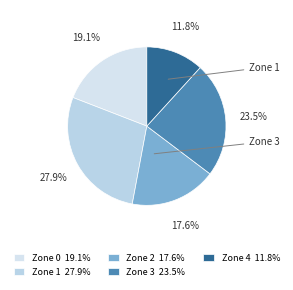

Between Zone 1 and Zone 0, which is larger?

Zone 1